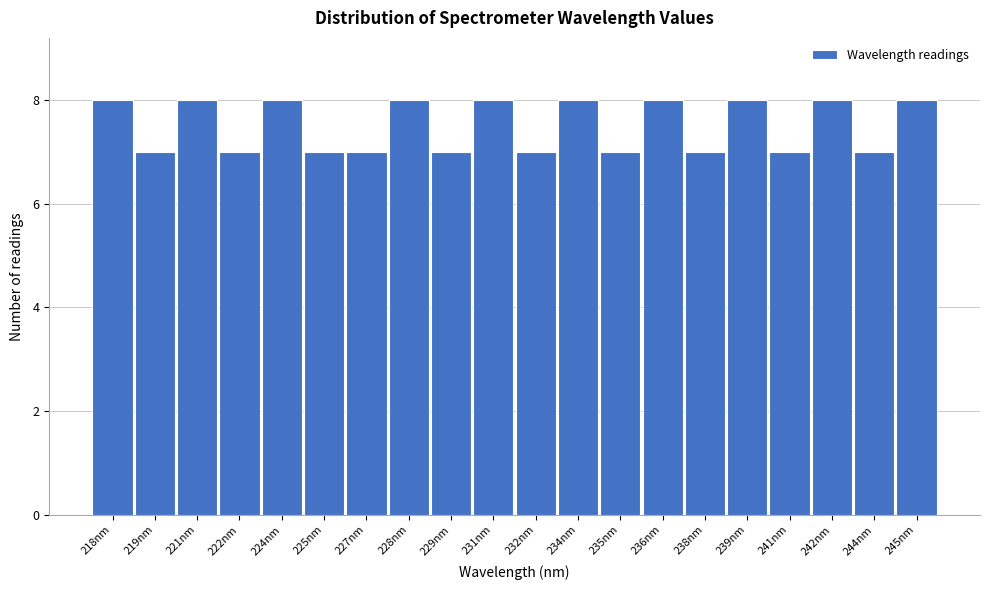

Reading right to left, list all the values displayed in this chart.

245nm=8	244nm=7	242nm=8	241nm=7	239nm=8	238nm=7	236nm=8	235nm=7	234nm=8	232nm=7	231nm=8	229nm=7	228nm=8	227nm=7	225nm=7	224nm=8	222nm=7	221nm=8	219nm=7	218nm=8